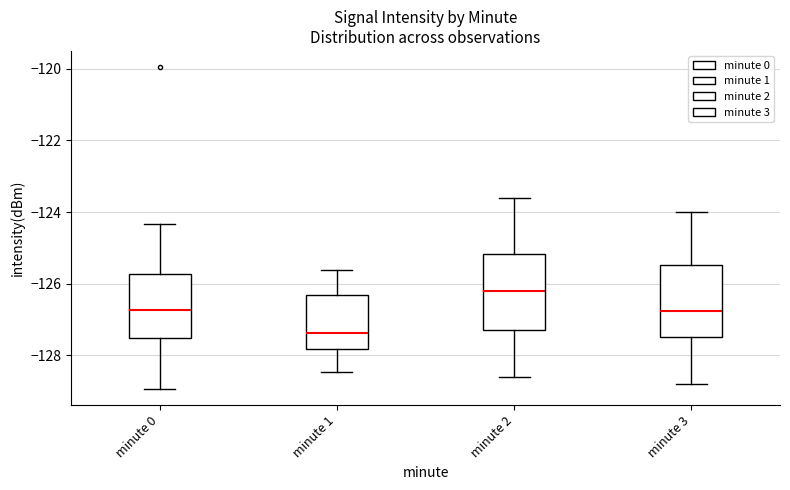

Which box has the lowest median line?

minute 1